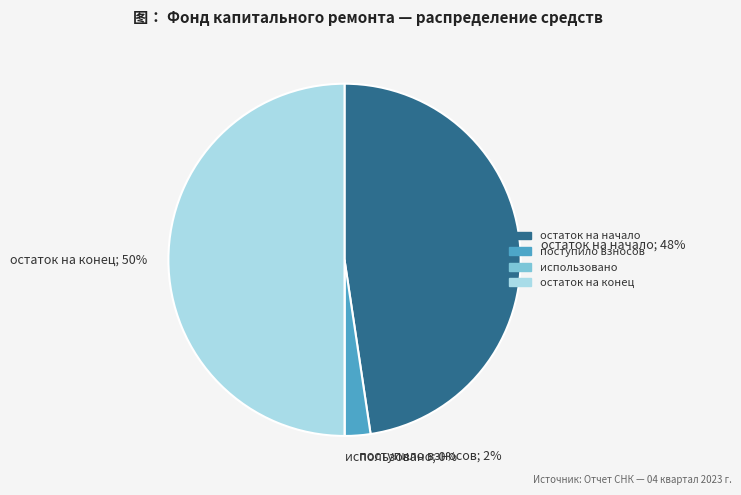

Is it true that поступило взносов is 2% of the pie?

True